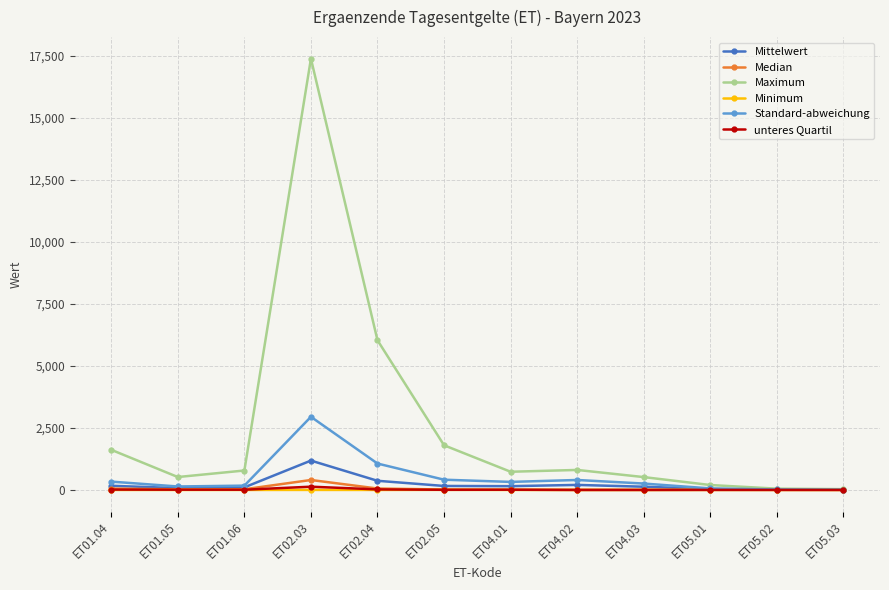

What is the label of the 12th point from the left?

ET05.03